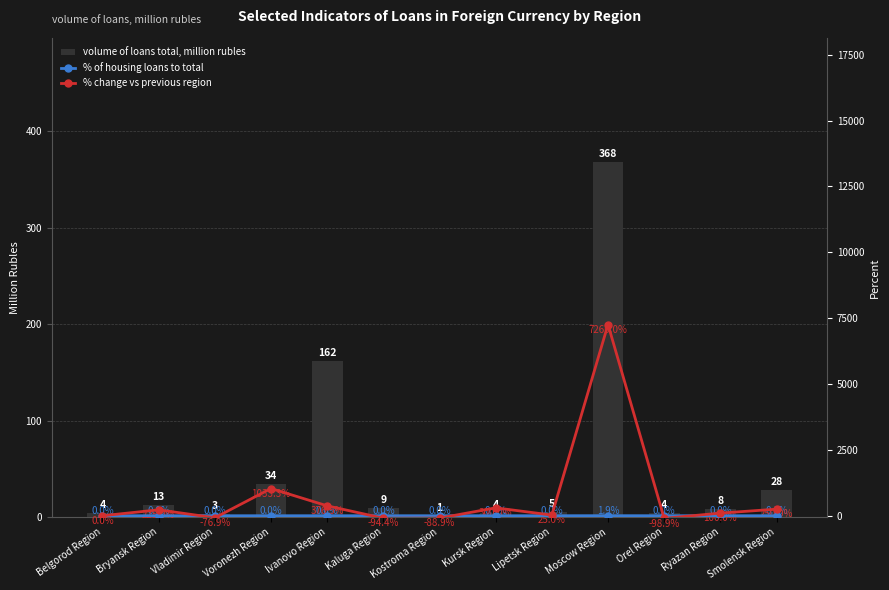

What is the label of the 2nd bar from the right?

Ryazan Region